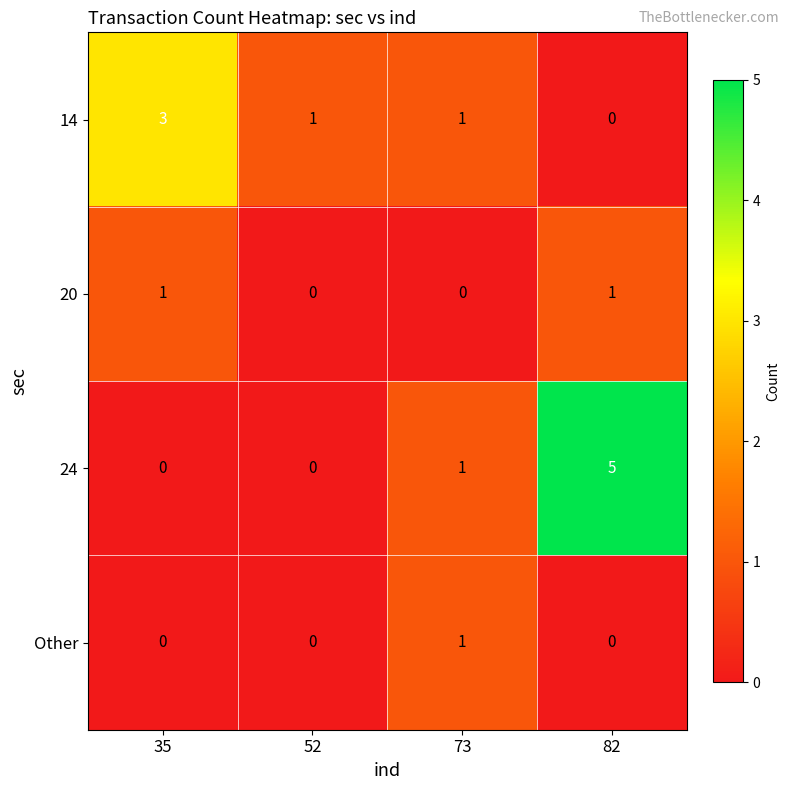

At which label does 14 first exceed 1?

35